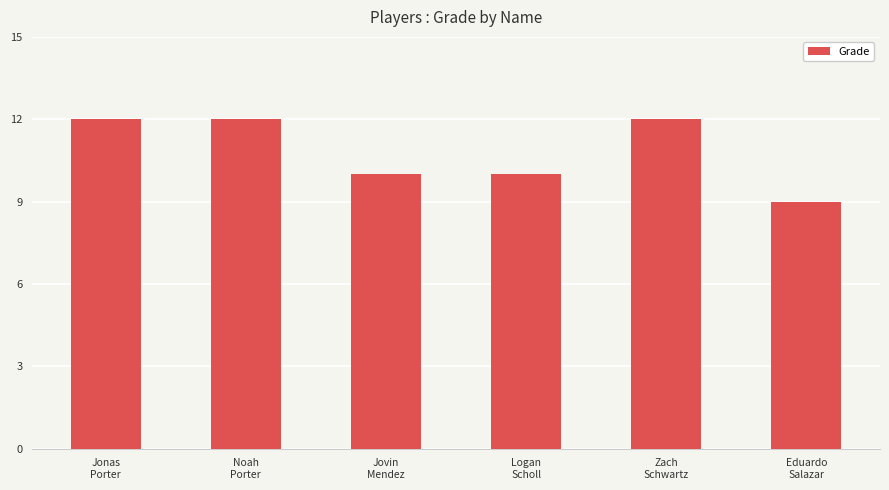

What is the average value?

11